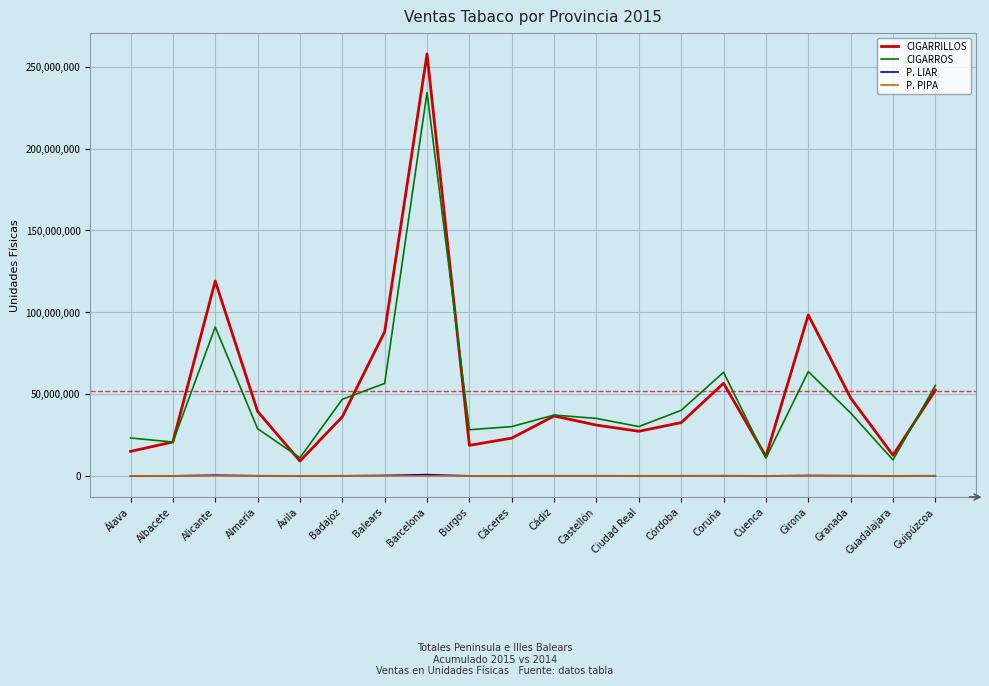

At how many categories does at least one series exceed 204550705?

1